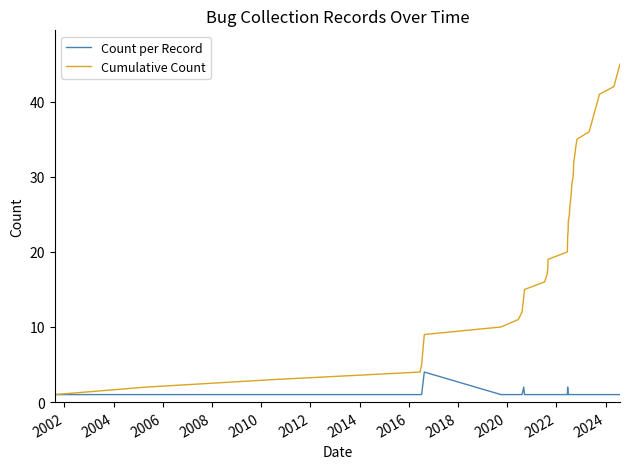

How many series are shown in this chart?

2